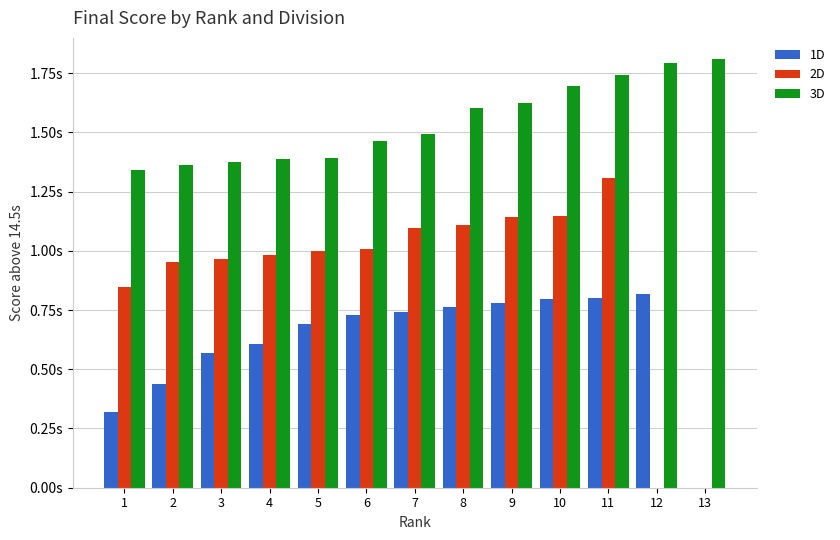

What are all the series names shown in the legend?

1D, 2D, 3D